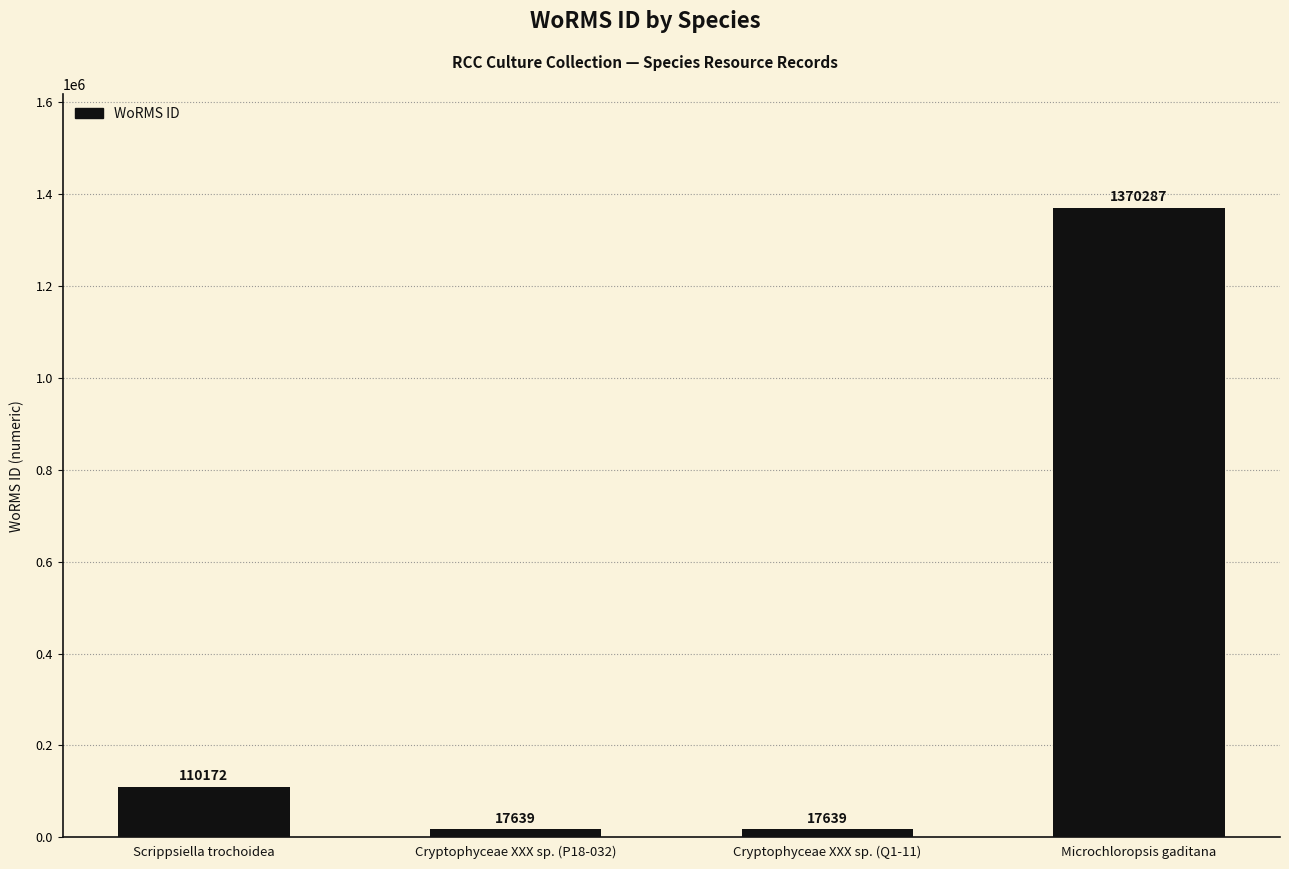

Read the value at Scrippsiella trochoidea, to the nearest 10.

110170